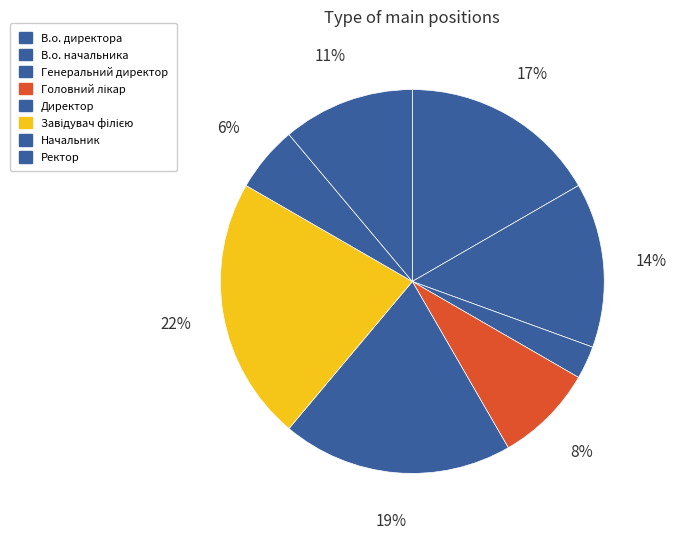

How many segments does this pie chart have?

8